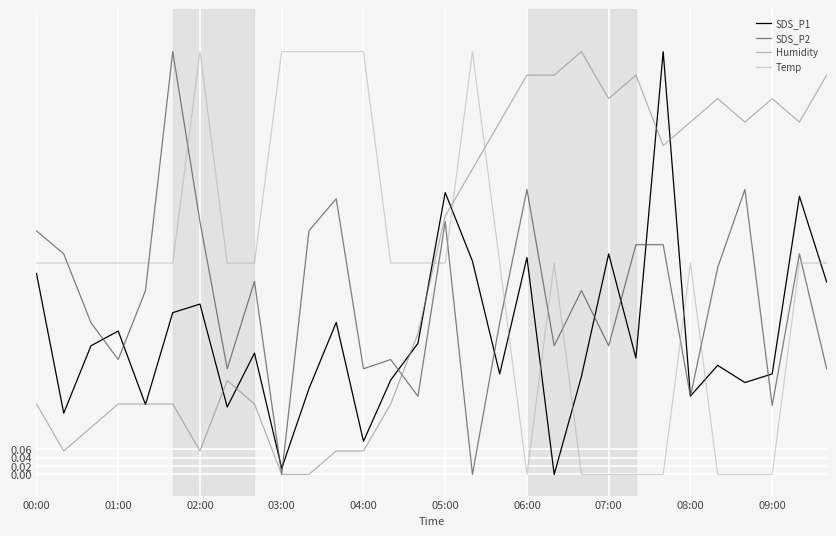

Rank the series by their average value, from highest to lowest.

Humidity, Temp, SDS_P2, SDS_P1